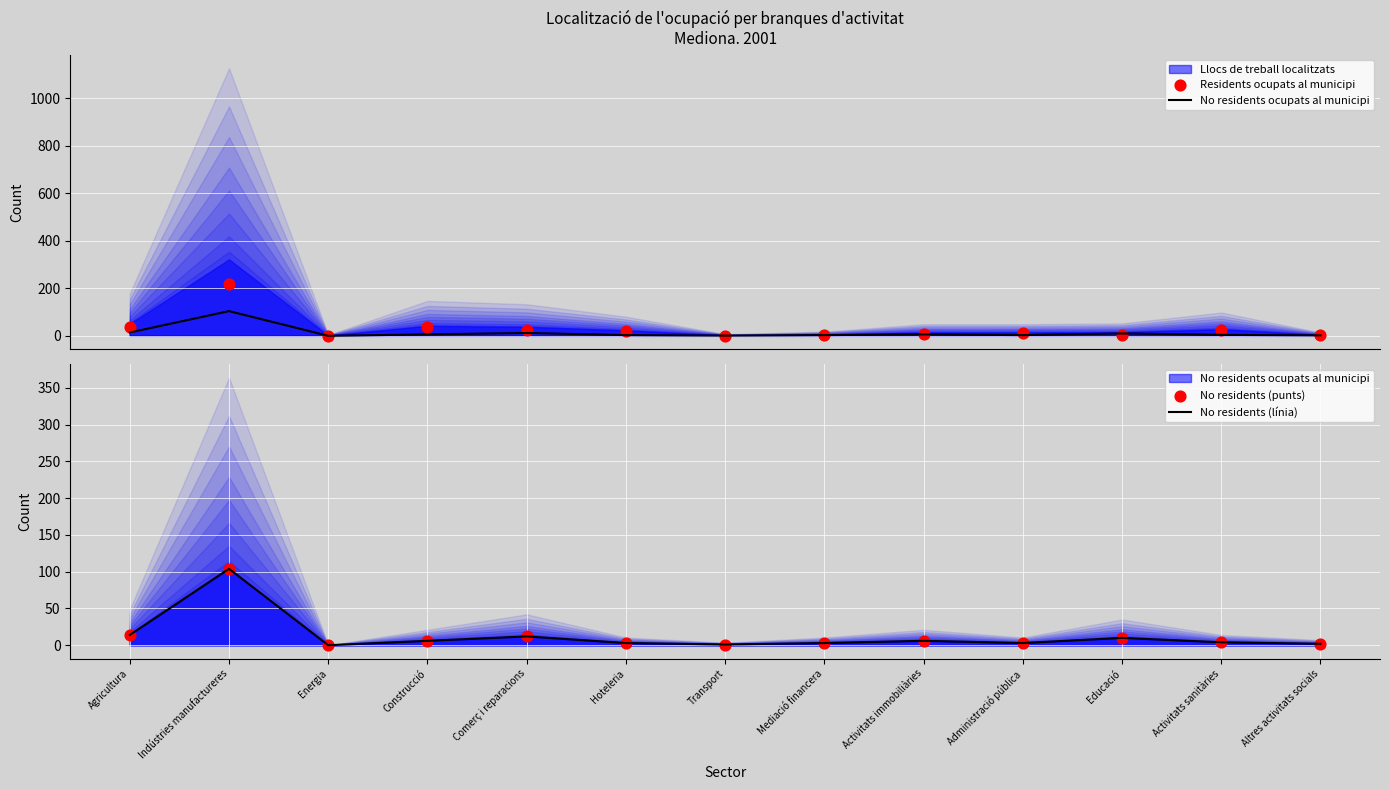

Which series contains the lowest Y value?

No residents ocupats al municipi